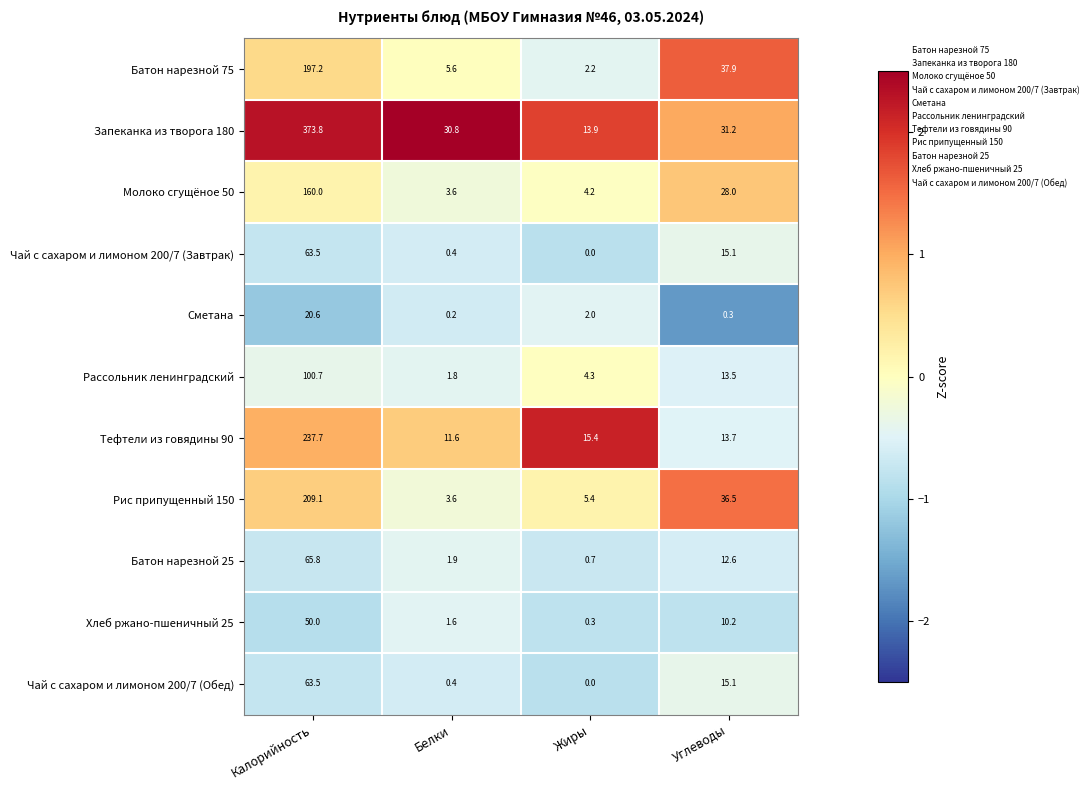

What is the spread (max minus min) of values at Углеводы?

37.6